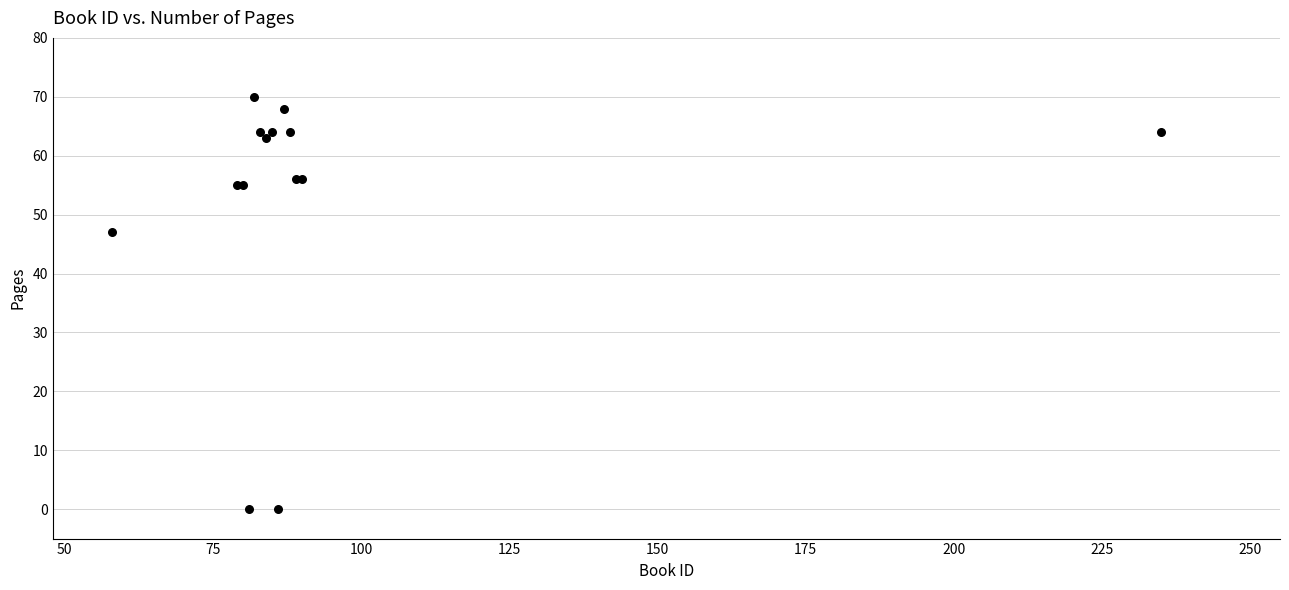

What Y value in the scatter plot is closest to 35?

47